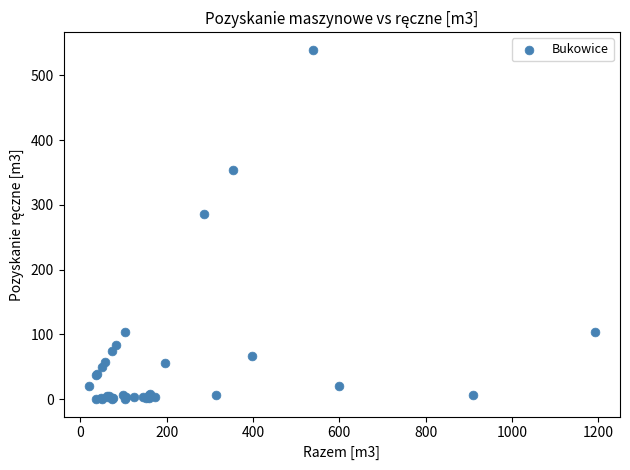

What Y value in the scatter plot is closest to 270?

286